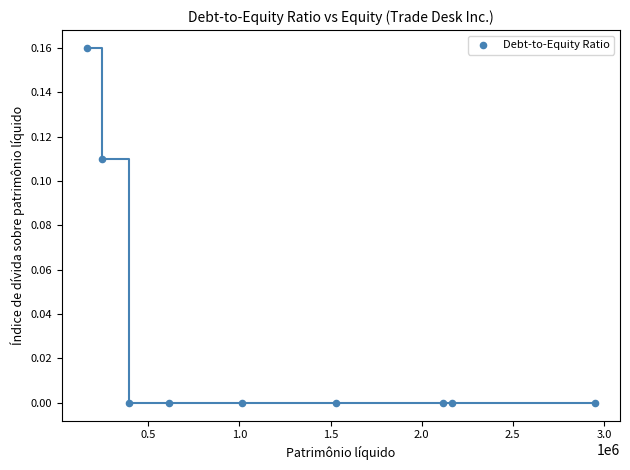

What is the range of X values (max minus min)?

2784765.0